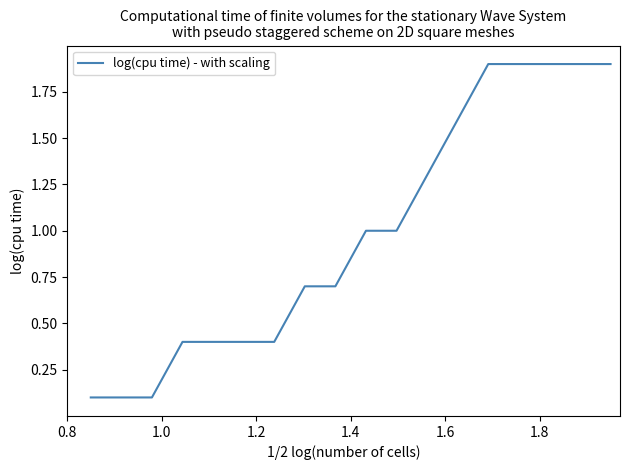

What is the greatest value displayed?

1.9